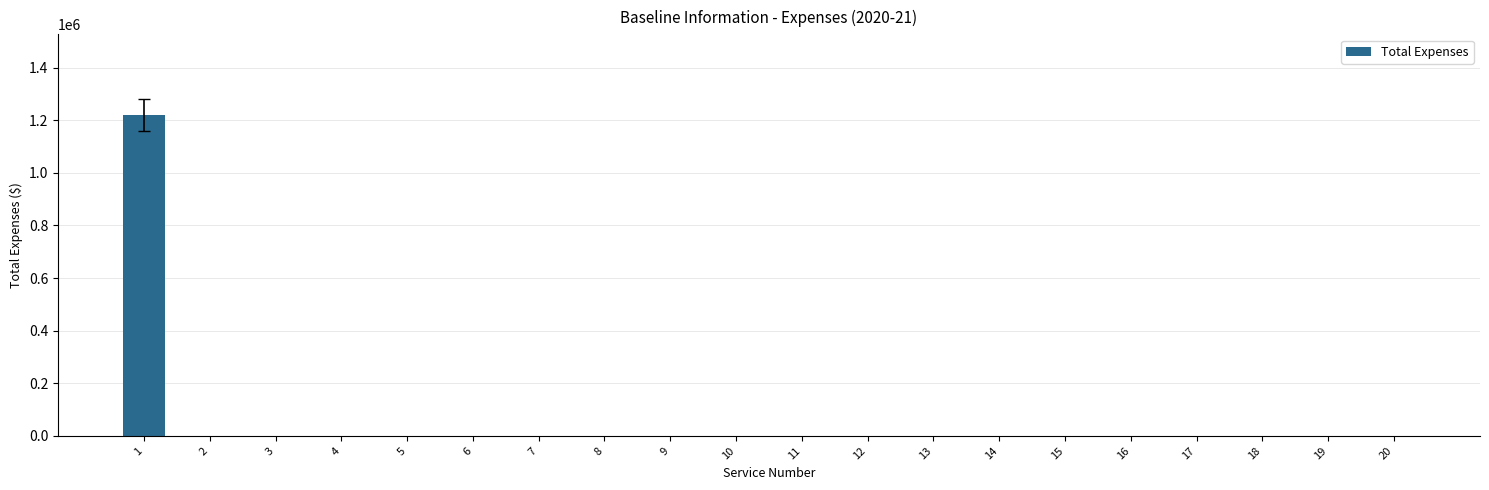

What is the maximum value shown in the chart?

1221300